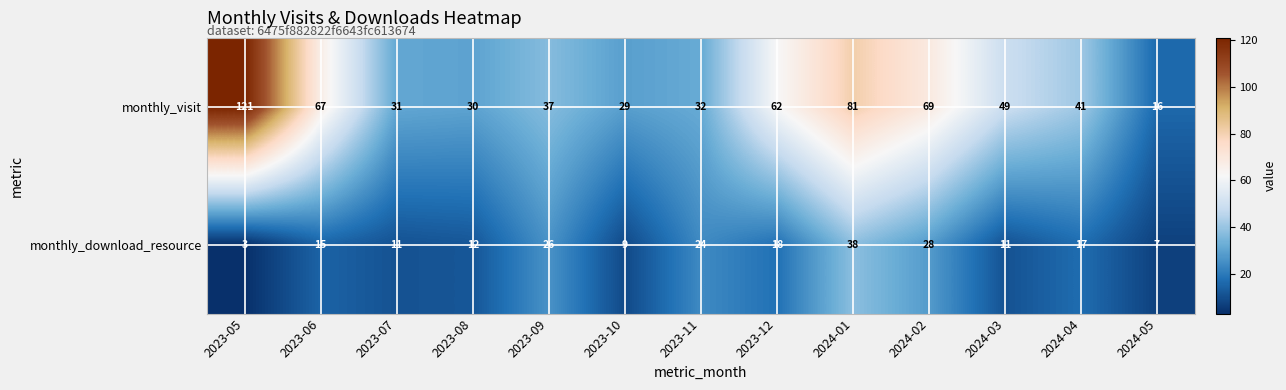

Read the monthly_visit value at 2024-05.

16